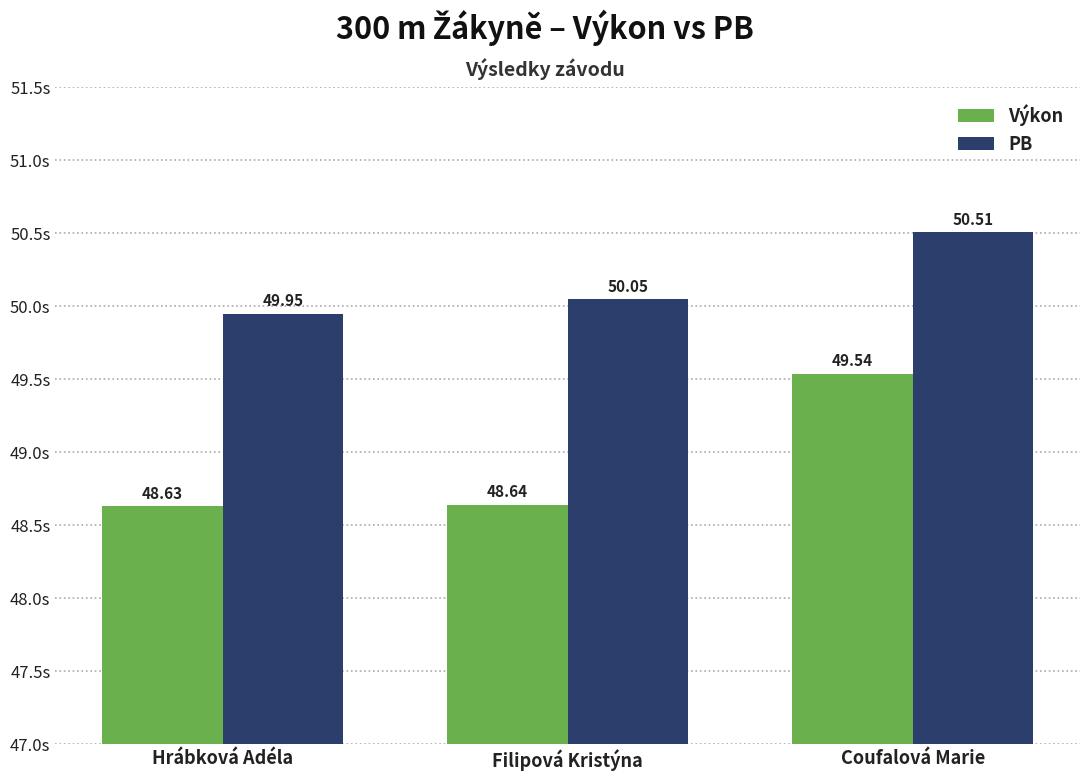

What is the value of the Výkon bar at the 1st from the left?

48.6